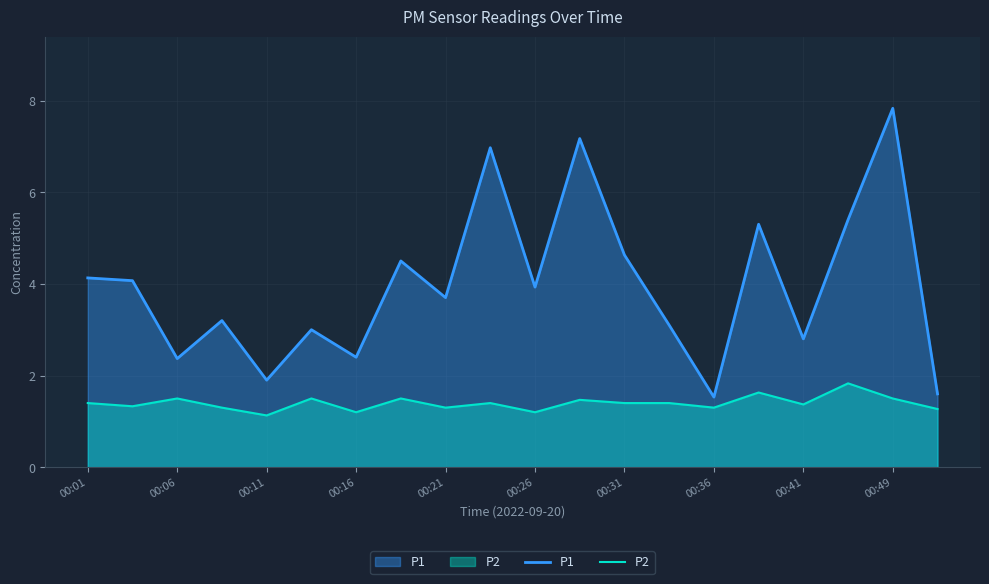

Rank the series by their average value, from lowest to highest.

P2, P1